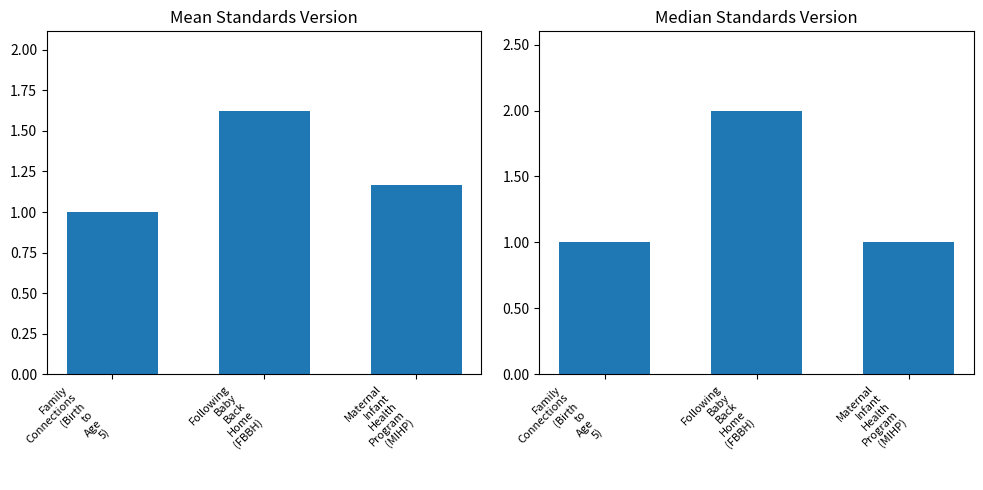

Rank the categories by Mean Standards Version value from lowest to highest.

Family
Connections
(Birth
to
Age
5), Maternal
Infant
Health
Program
(MIHP), Following
Baby
Back
Home
(FBBH)